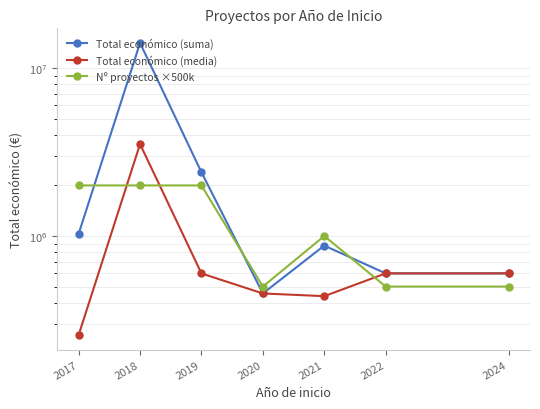

True or false: Total económico (media) and Total económico (suma) cross at least once.

False